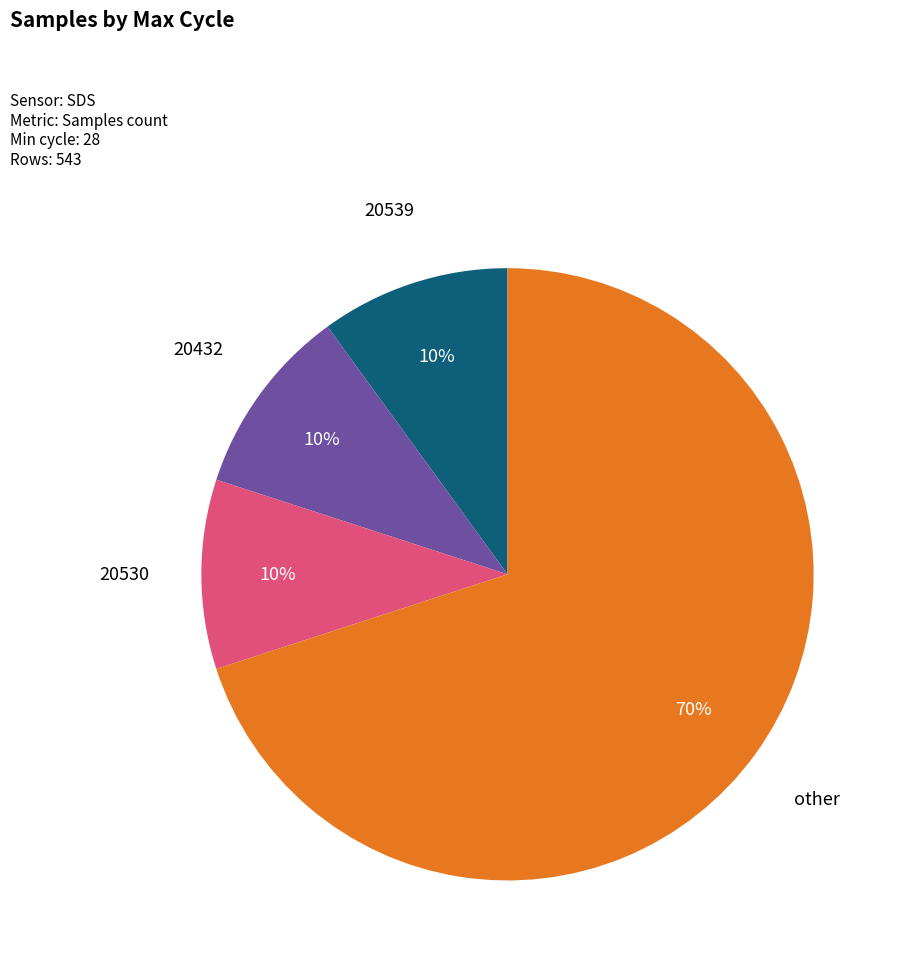

Is the sum of 20530 and 20539 greater than half?

No